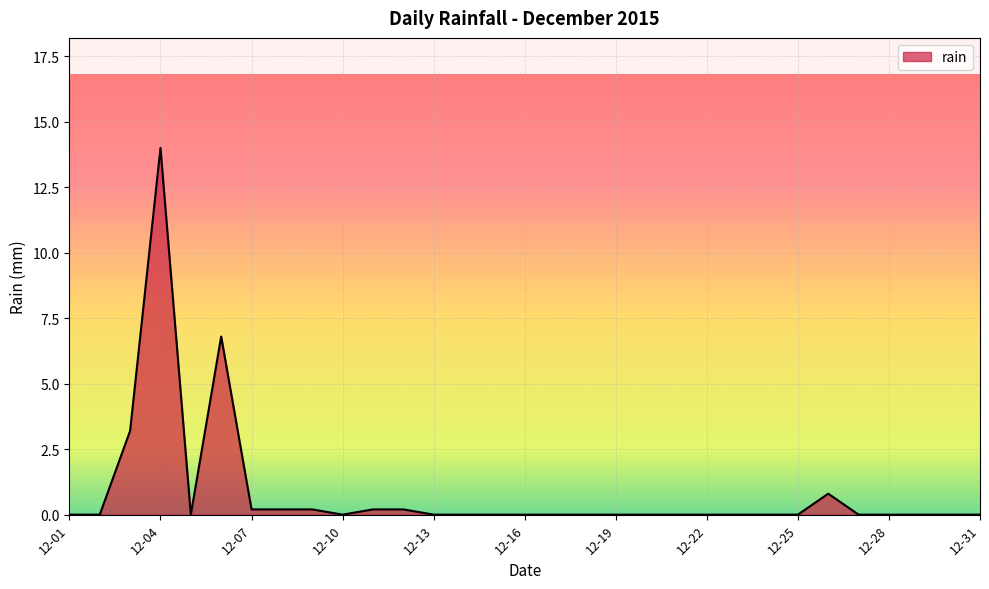

What is the greatest value displayed?

14.0